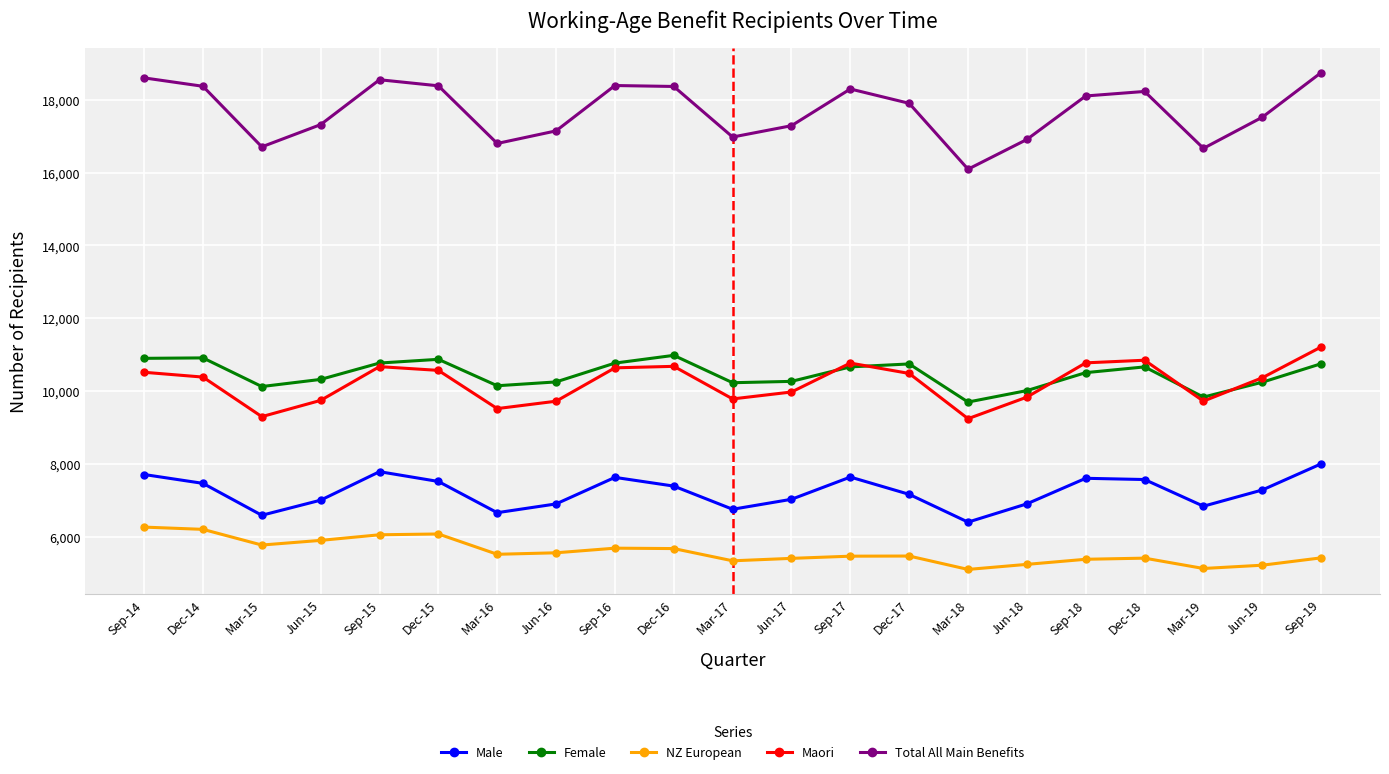

What is the greatest value displayed?

18749